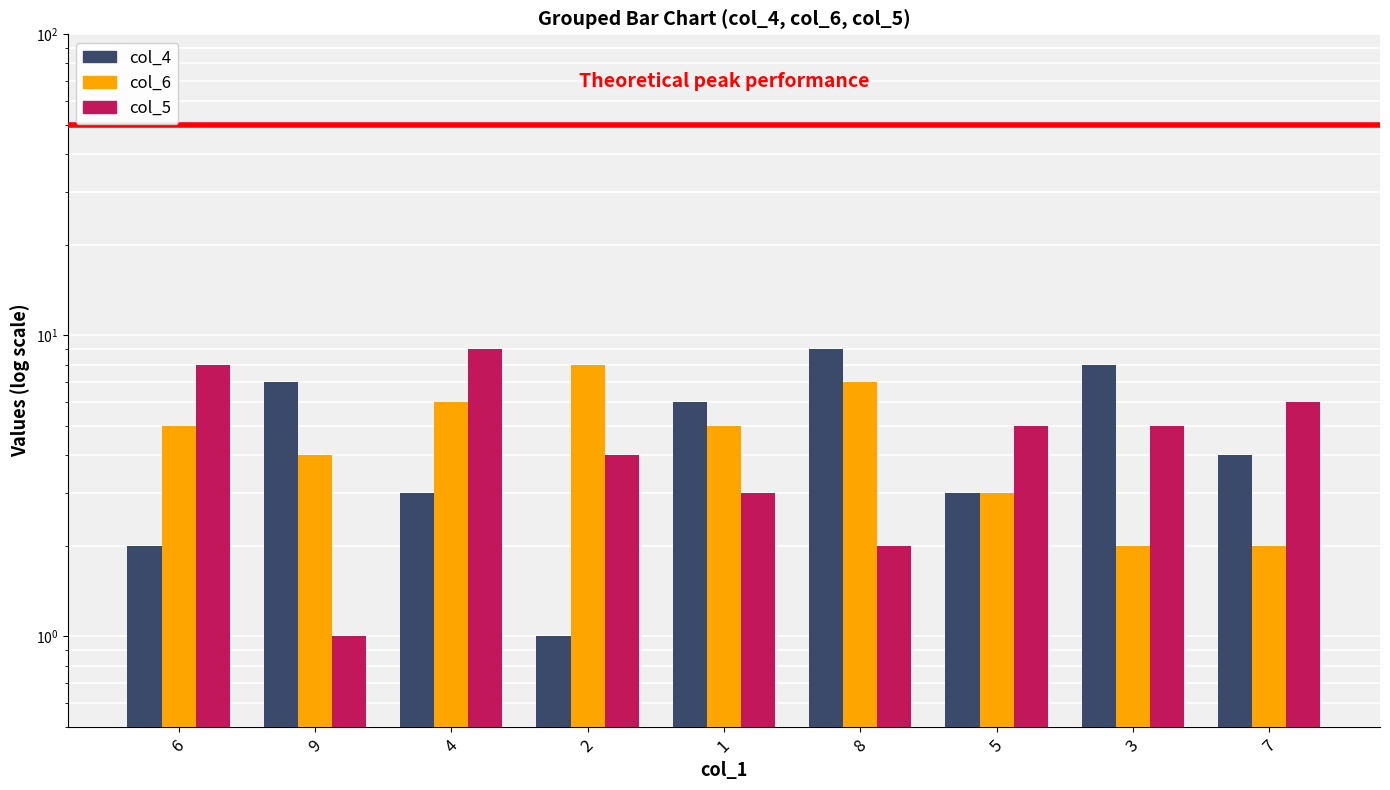

List the series in order of their peak value, lowest first.

col_6, col_4, col_5